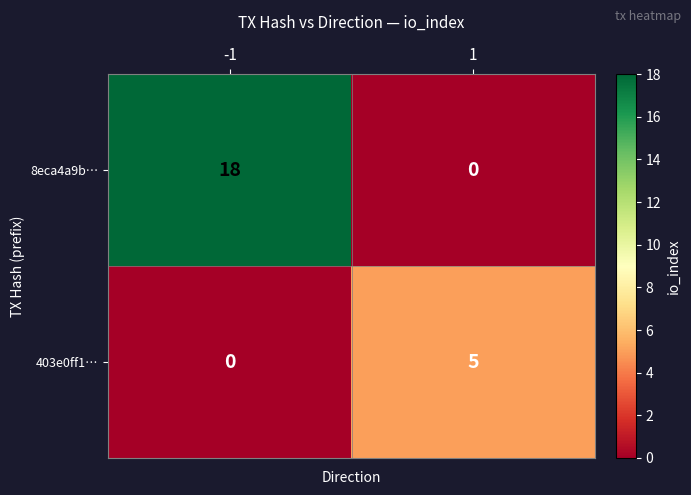

How many series are shown in this chart?

2